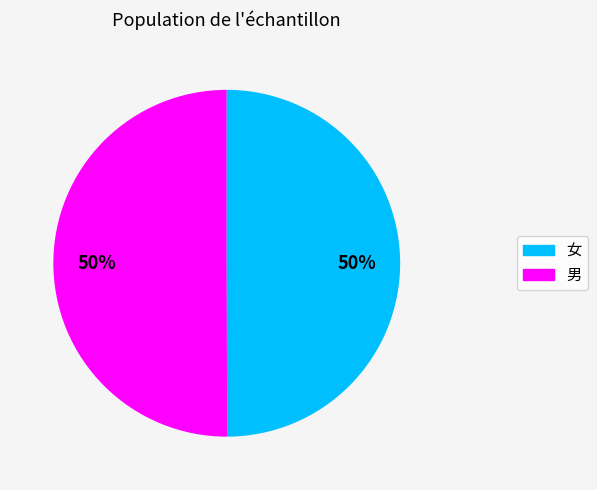

To the nearest percent, what is the average slice percentage?

50%